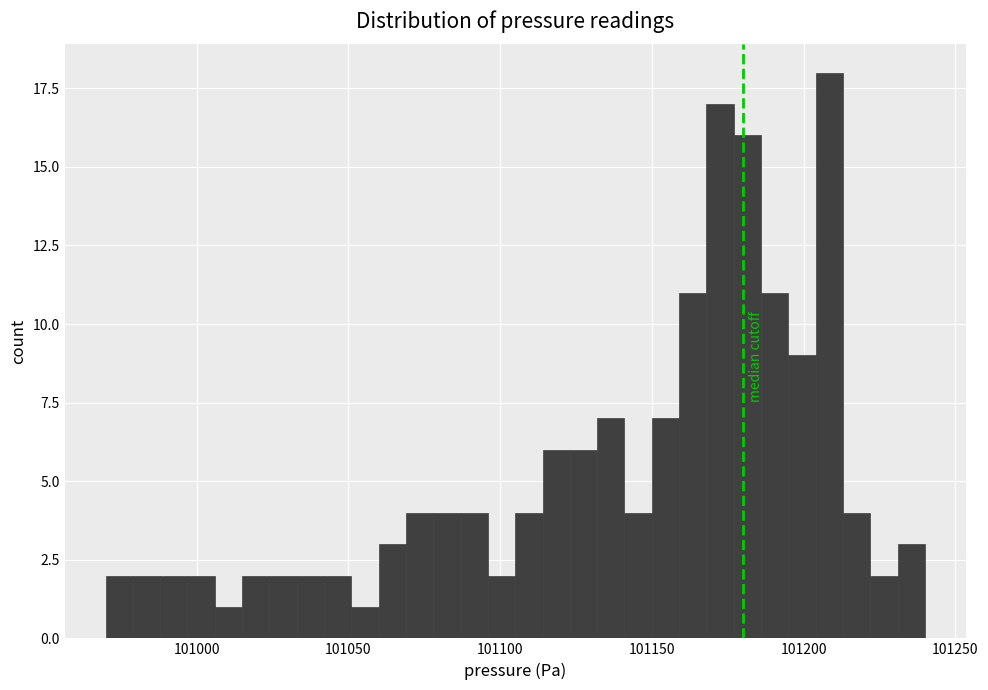

Around what value on the x-axis is the tallest bar? Give the approximate position of its centre, as read against the axis.

101210